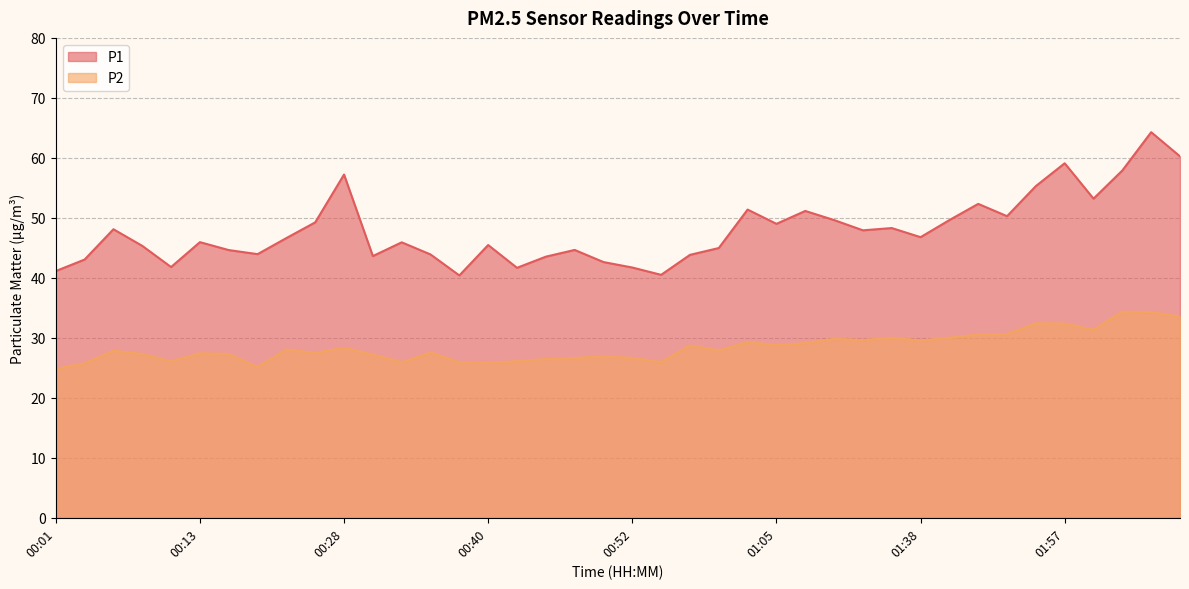

How many lines are shown in the chart?

2